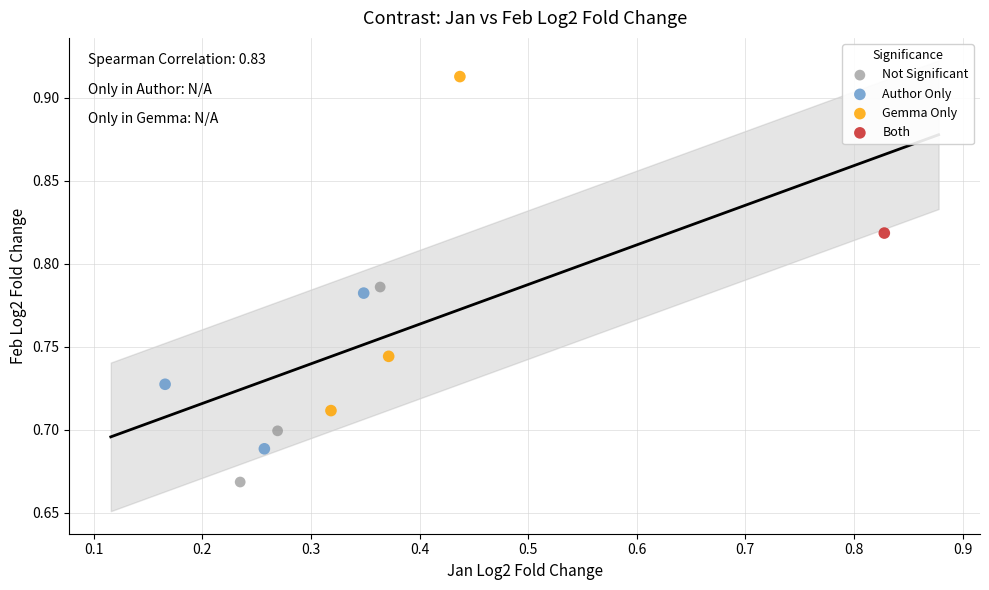

Which series reaches the maximum Y coordinate?

Gemma Only